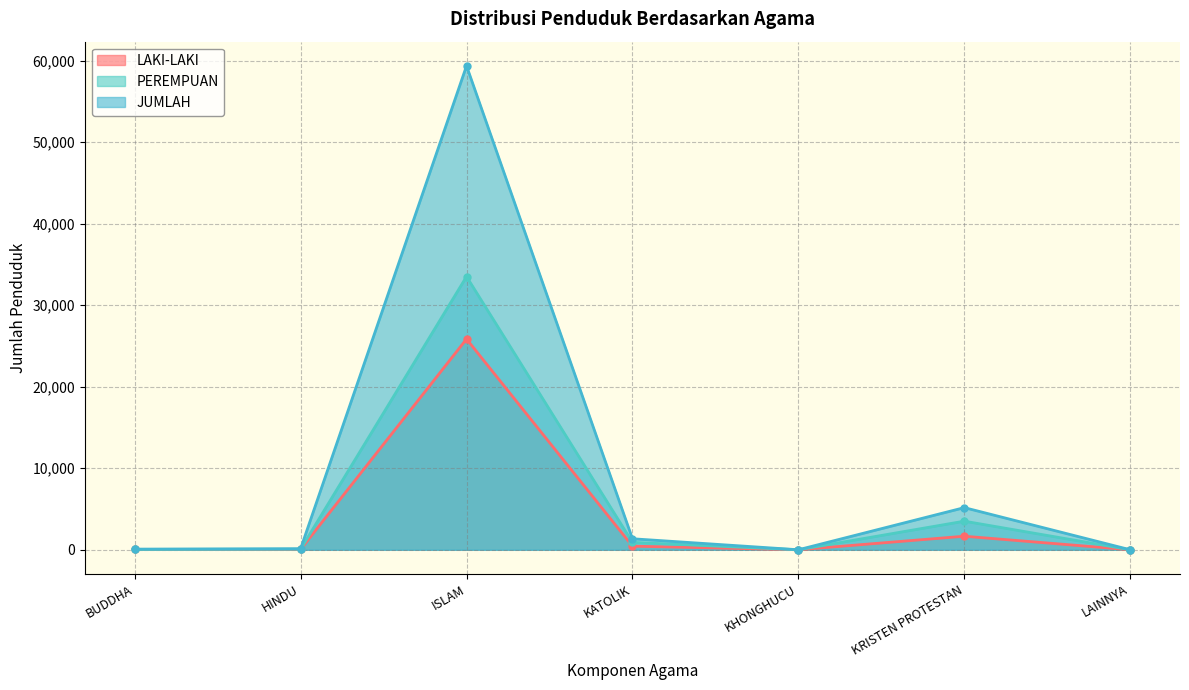

Reading left to right, list all the values displayed in this chart.

LAKI-LAKI: 38	50	25847	443	1	1662	1
PEREMPUAN: 42	78	33504	908	0	3507	0
JUMLAH: 80	128	59351	1351	1	5169	1